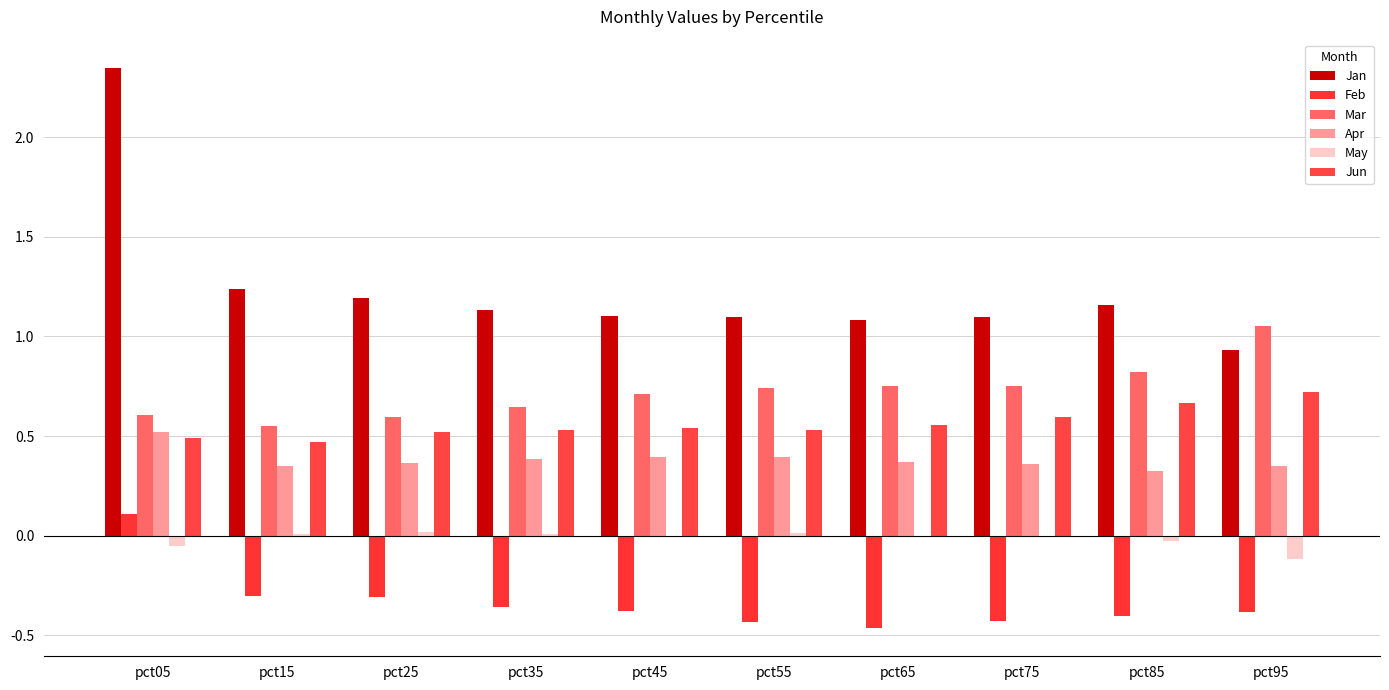

Count the number of categories in the chart.

10